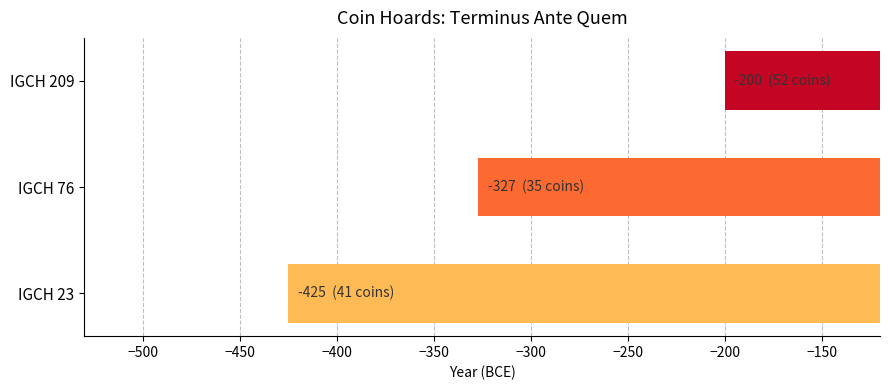

True or false: the data shows -235 at IGCH 23.

False